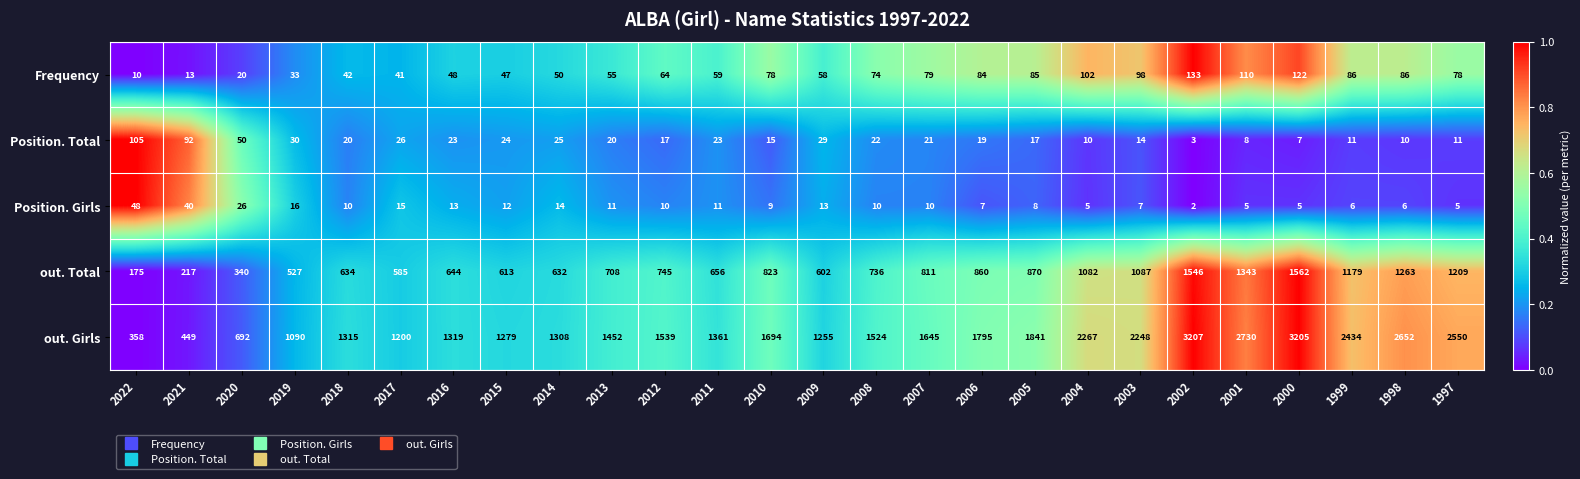

Which series has the widest spread of values?

out. Girls